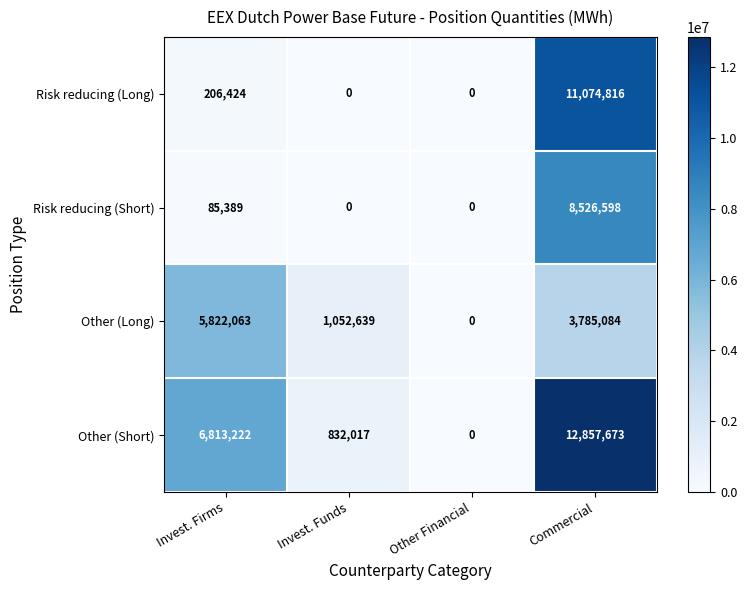

Is it true that Risk reducing (Long) equals 206424 at Invest. Firms?

True